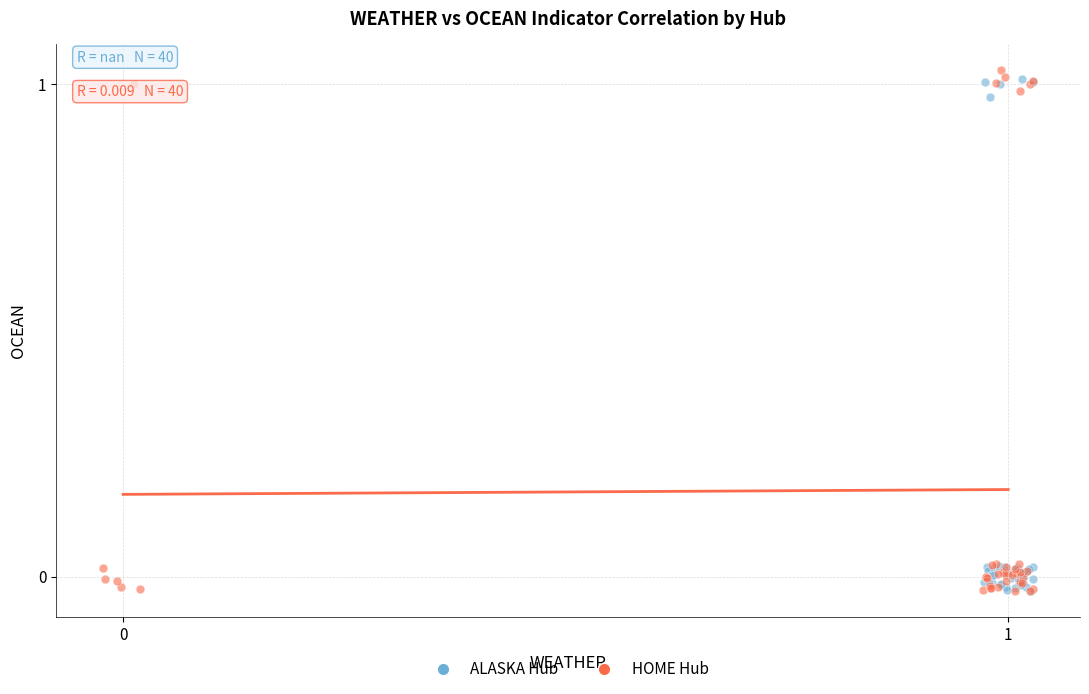

Which series contains the highest Y value?

HOME Hub